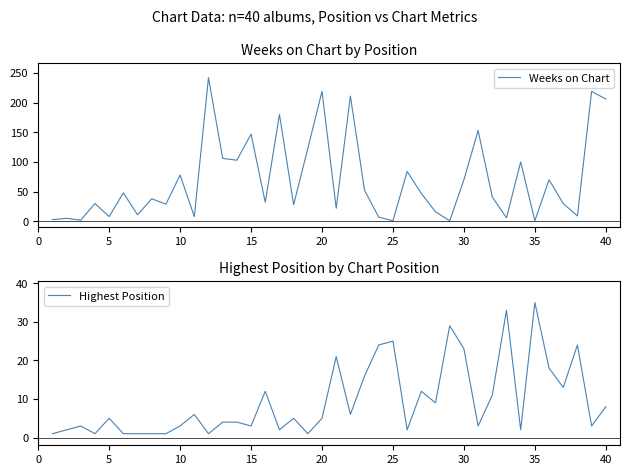

What is the maximum value for Weeks on Chart?

242